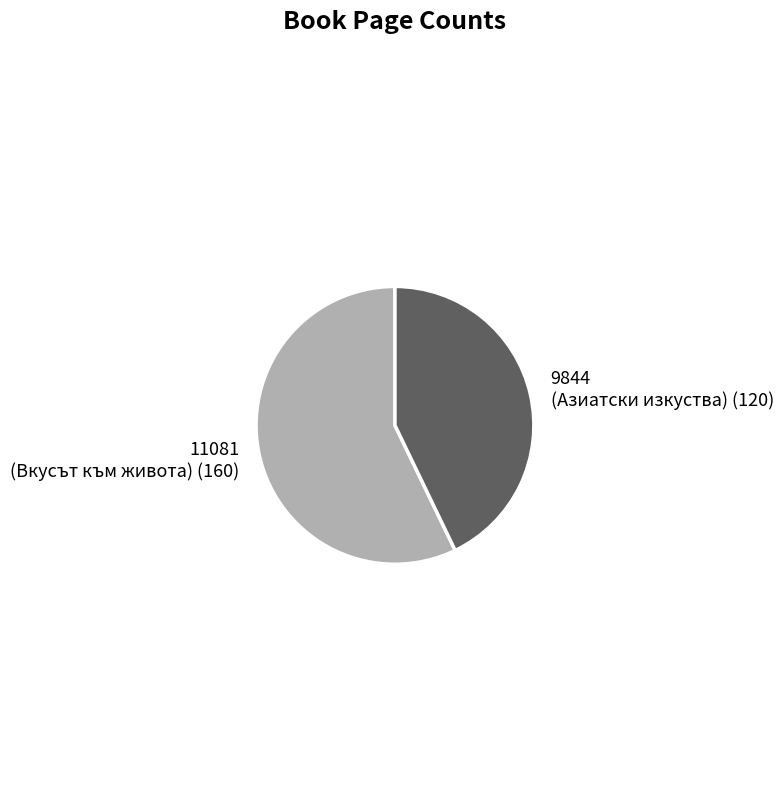

Which slice is the smallest?

9844